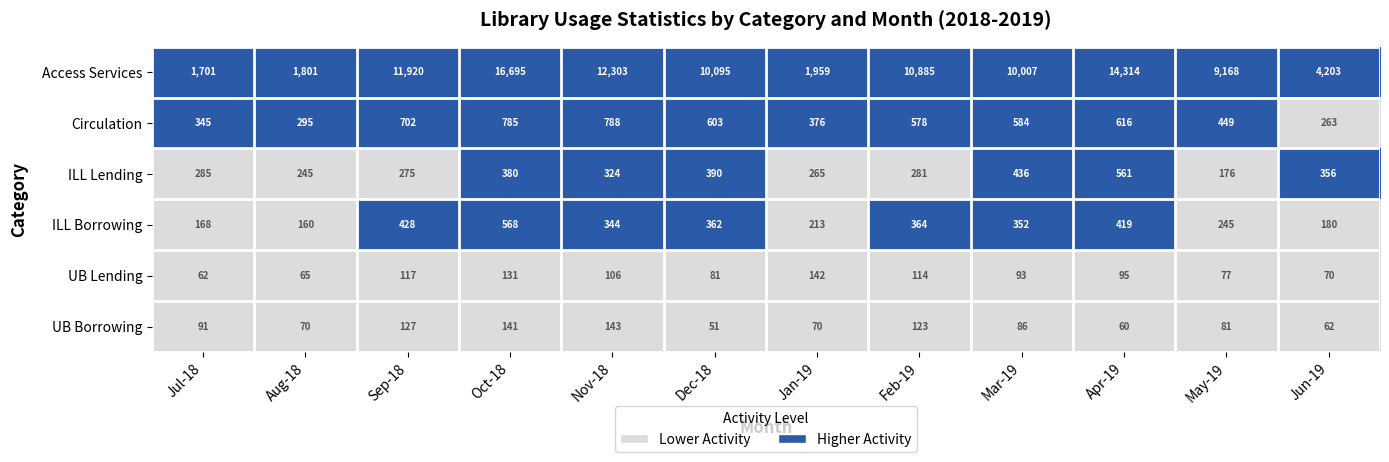

The value of UB Borrowing at Oct-18 is 243. True or false?

False